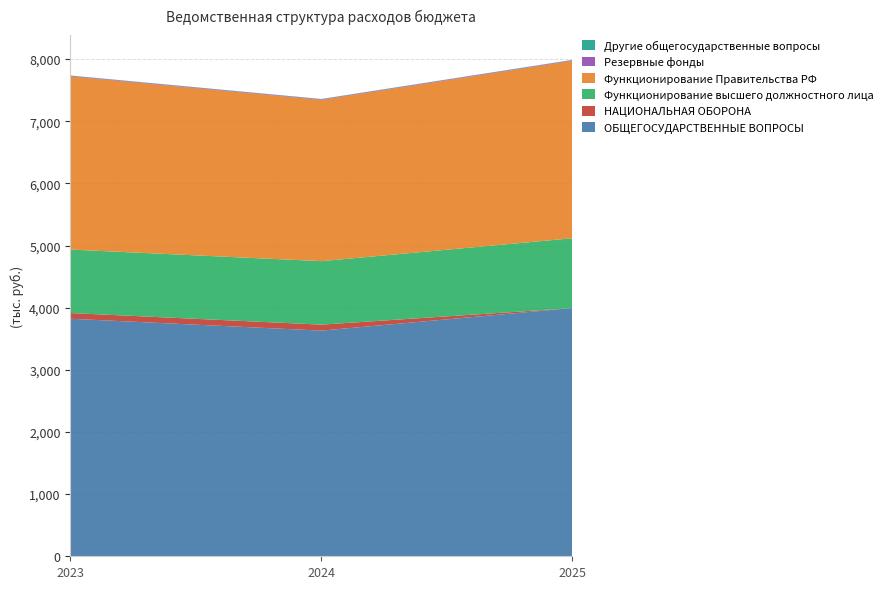

Reading left to right, transcribe all the data shown in this chart.

ОБЩЕГОСУДАРСТВЕННЫЕ ВОПРОСЫ: 3821.5	3630.6	3993.0
НАЦИОНАЛЬНАЯ ОБОРОНА: 92.1	96.4	0.0
Функционирование высшего должностного лица: 1021.0	1021.0	1123.1
Функционирование Правительства РФ: 2785.7	2594.8	2855.1
Резервные фонды: 10.0	10.0	10.0
Другие общегосударственные вопросы: 4.8	4.8	4.8